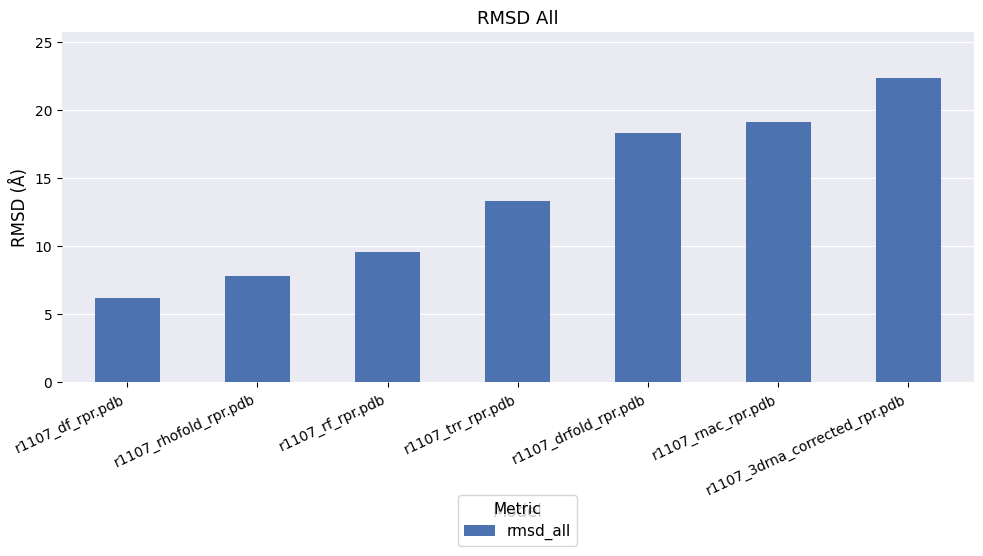

How many bars are there in total?

7